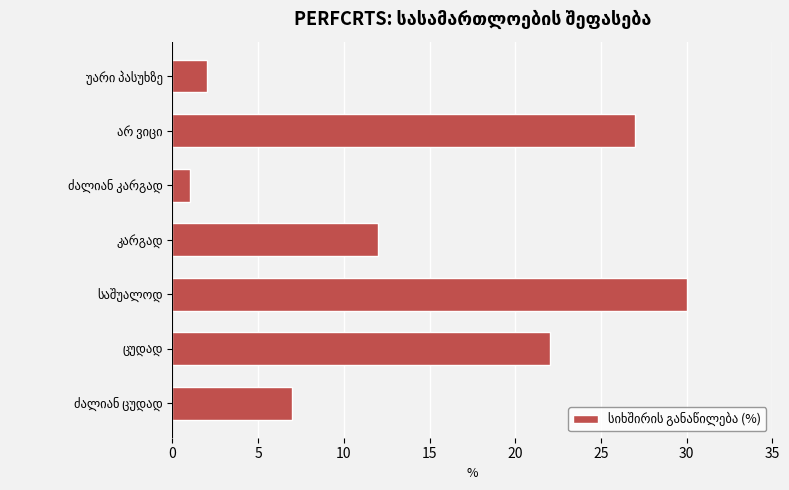

What is the maximum value shown in the chart?

30